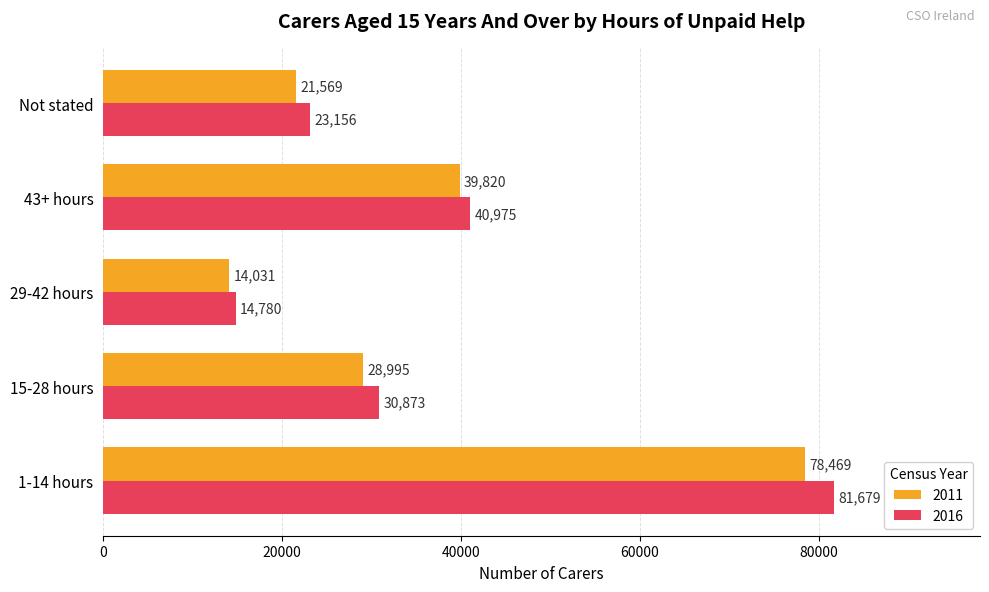

Which series changed the most between 43+ hours and Not stated?

2011